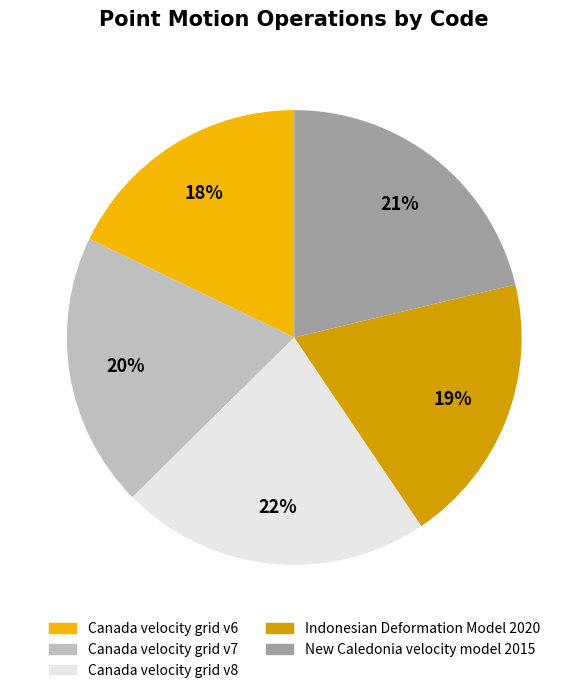

Which category has the biggest portion of the pie?

Canada velocity grid v8